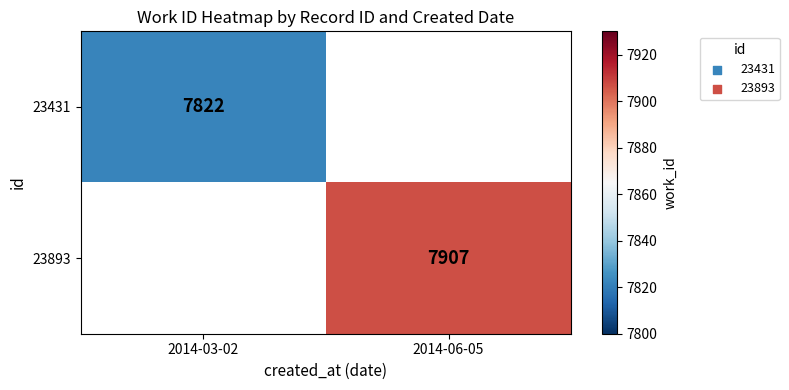

Is it true that 23431 equals 4546 at 2014-03-02?

False